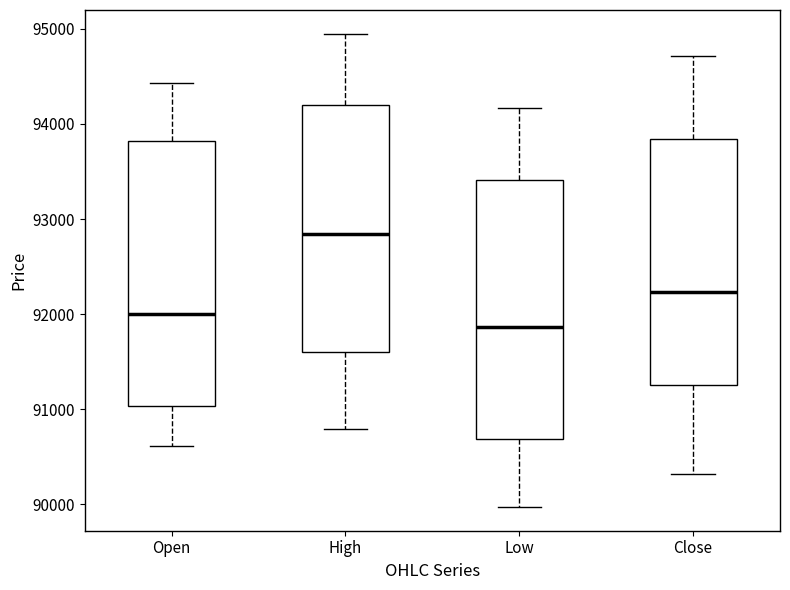

Which box has the highest median line?

High